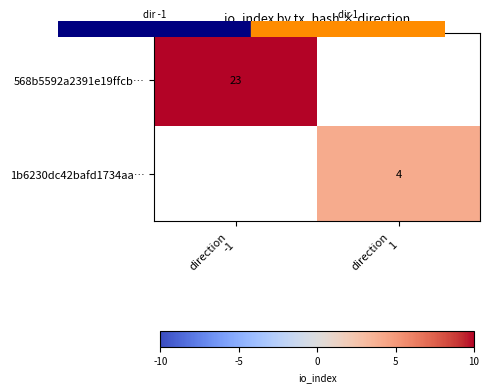

What is the smallest value displayed?

4.0